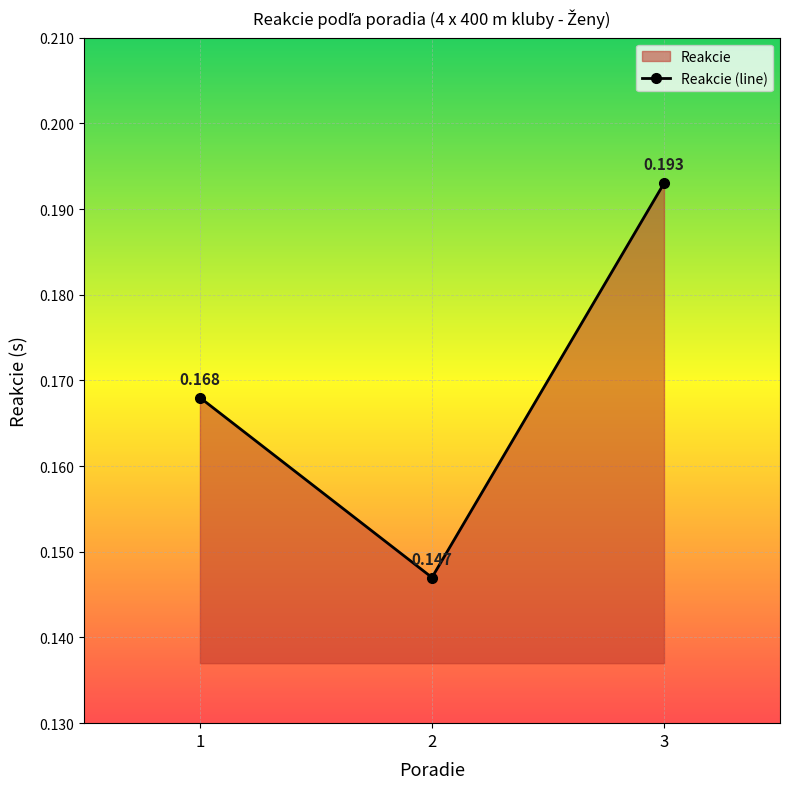

Reading left to right, extract all data points from this chart.

0.2	0.1	0.2